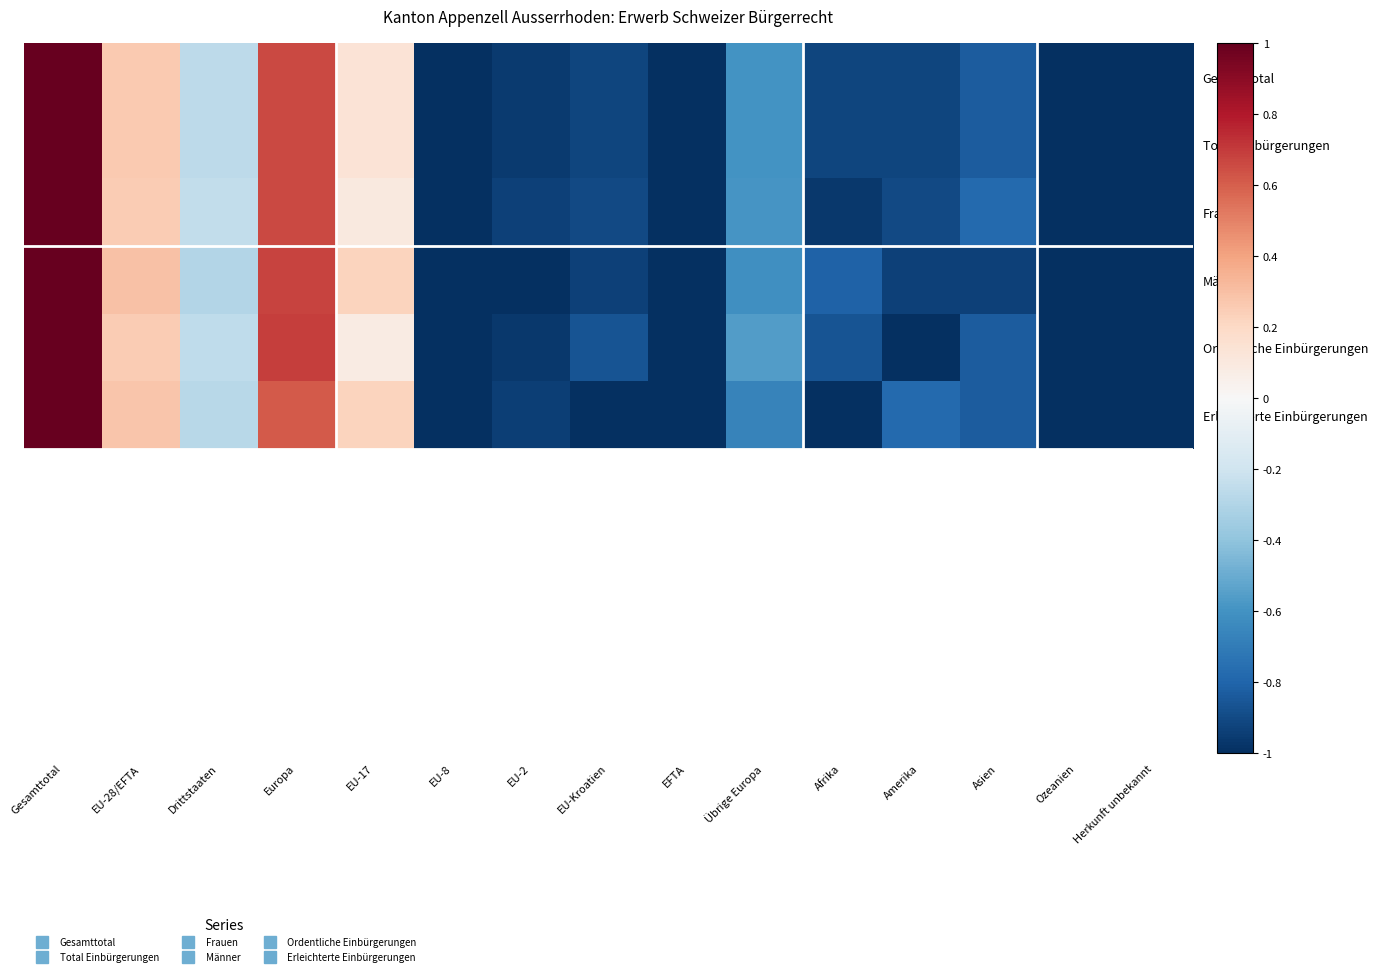

At Herkunft unbekannt, list the series in order from largest to smallest.

Gesamttotal, Total Einbürgerungen, Frauen, Männer, Ordentliche Einbürgerungen, Erleichterte Einbürgerungen